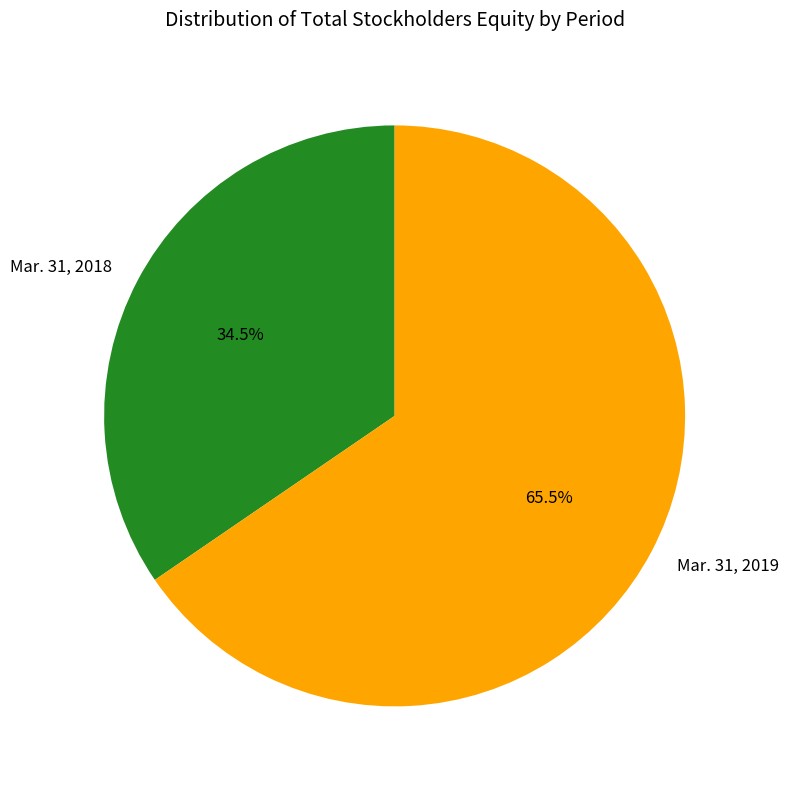

What is the ratio of the value at Mar. 31, 2018 to the value at Mar. 31, 2019?

0.5